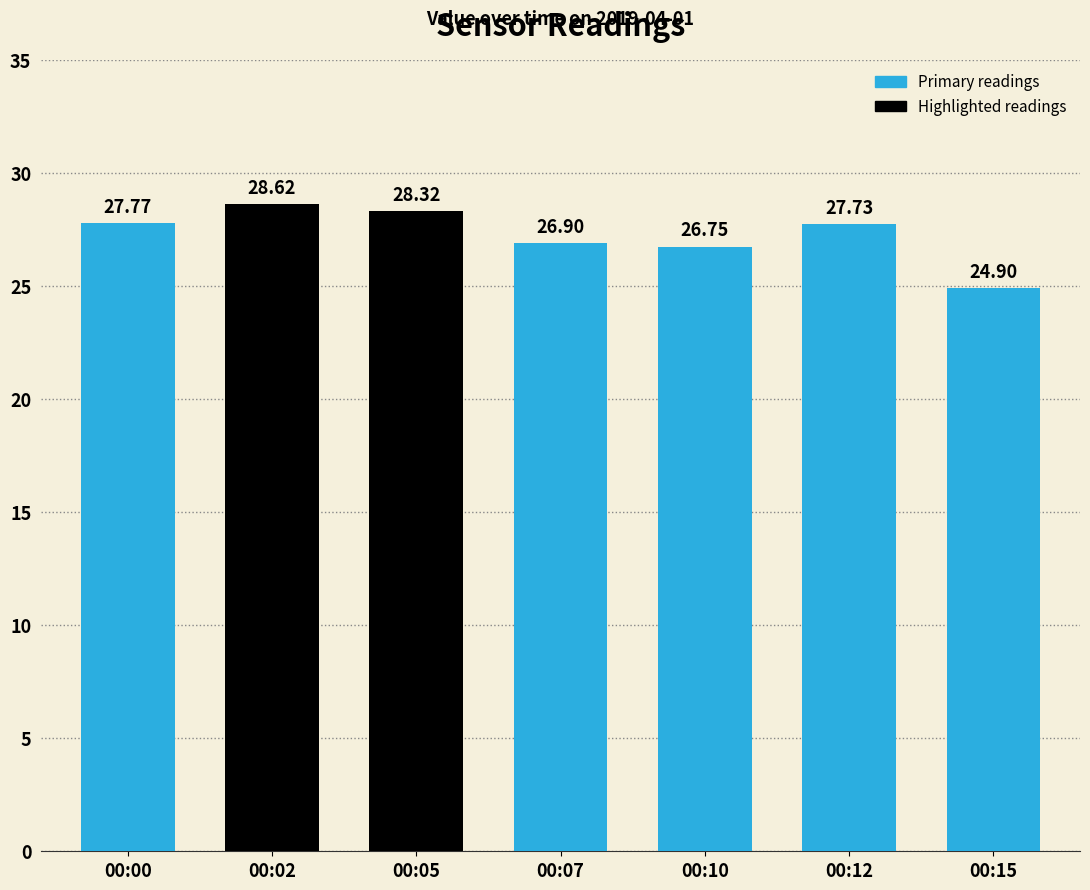

List the labels in order of value, smallest first.

00:15, 00:10, 00:07, 00:12, 00:00, 00:05, 00:02